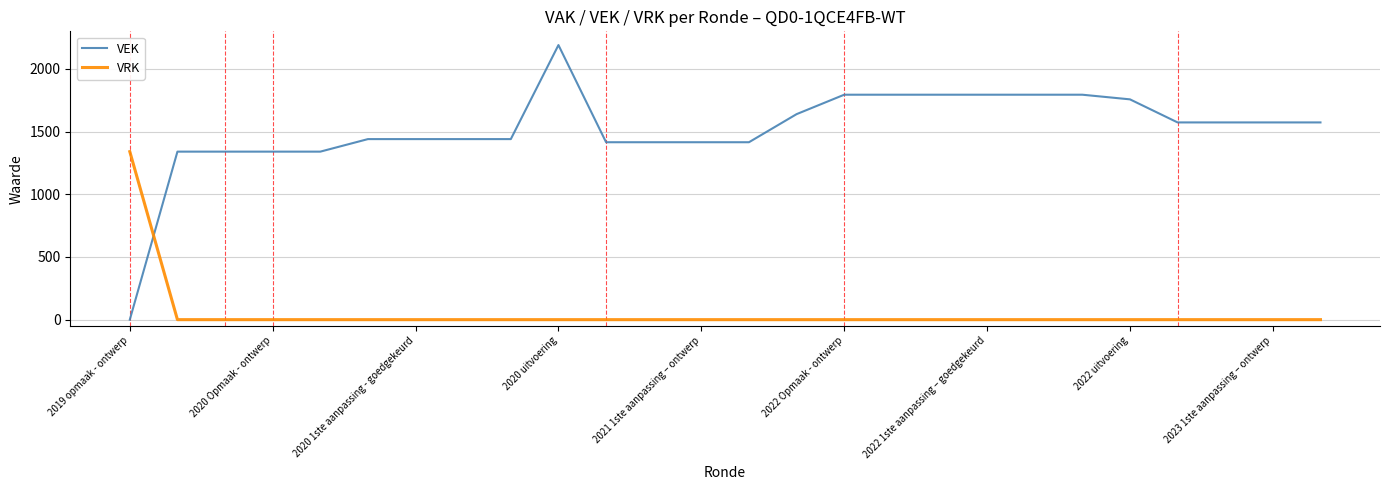

Which series ends up on top after the final intersection of VRK and VEK?

VEK